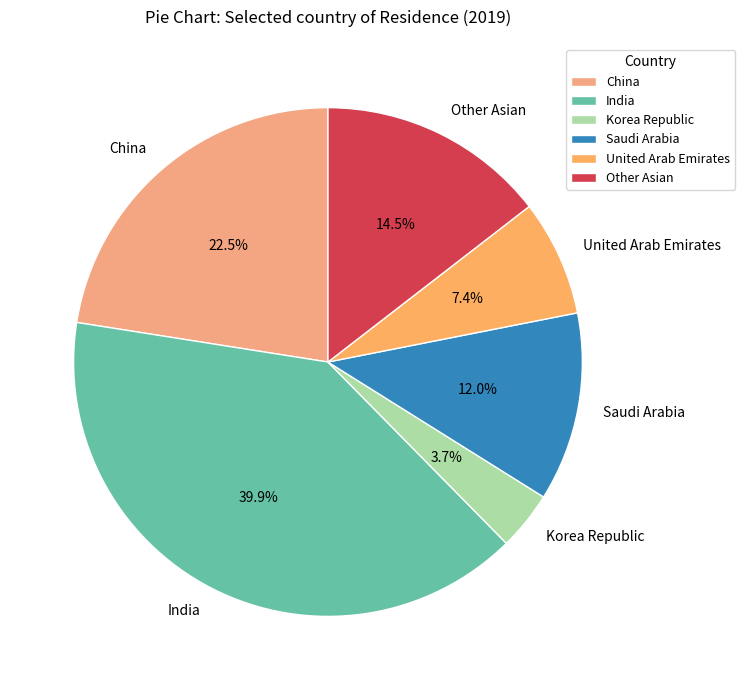

Does any single category account for the majority?

No